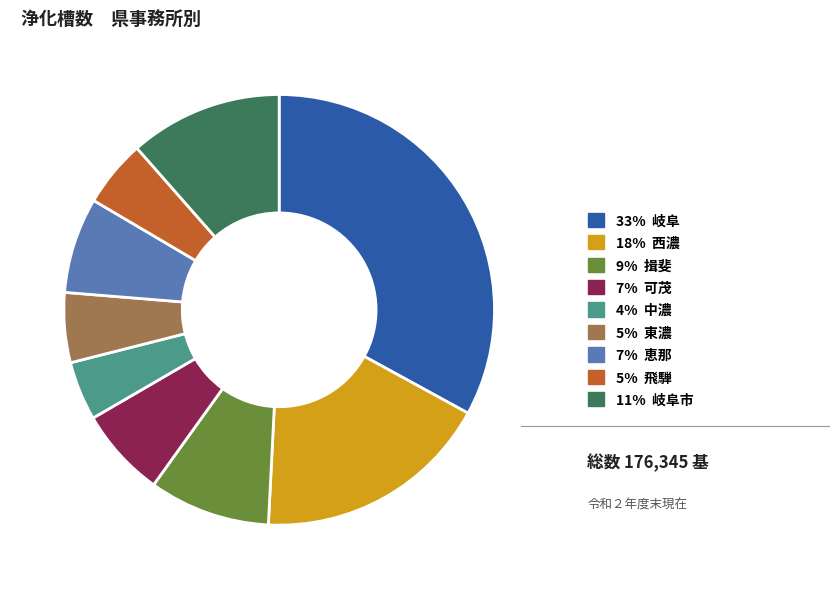

Is there any slice that represents more than half of the pie?

No